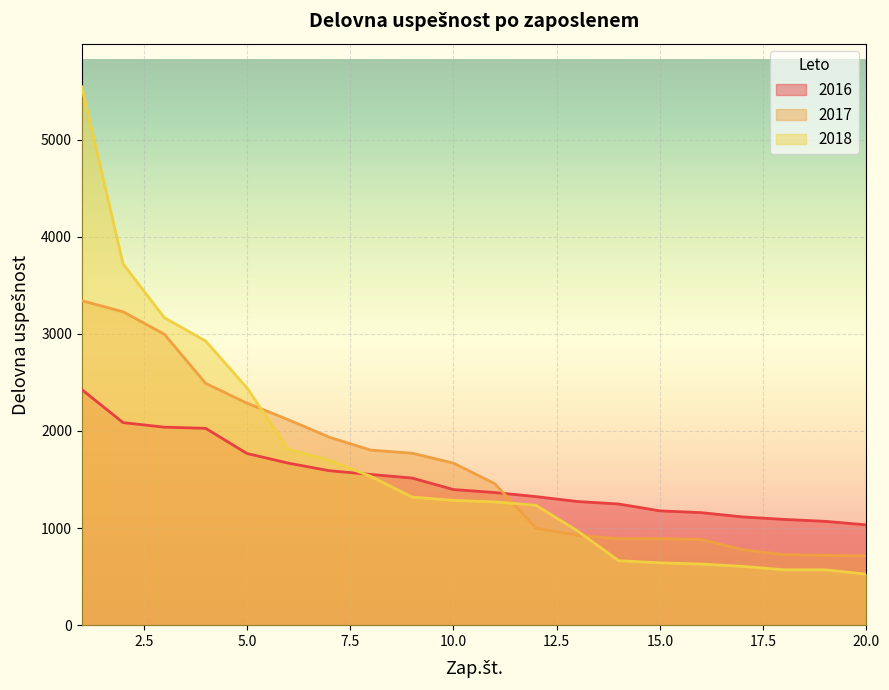

Rank the series at 5.0 from lowest to highest value.

2016, 2017, 2018